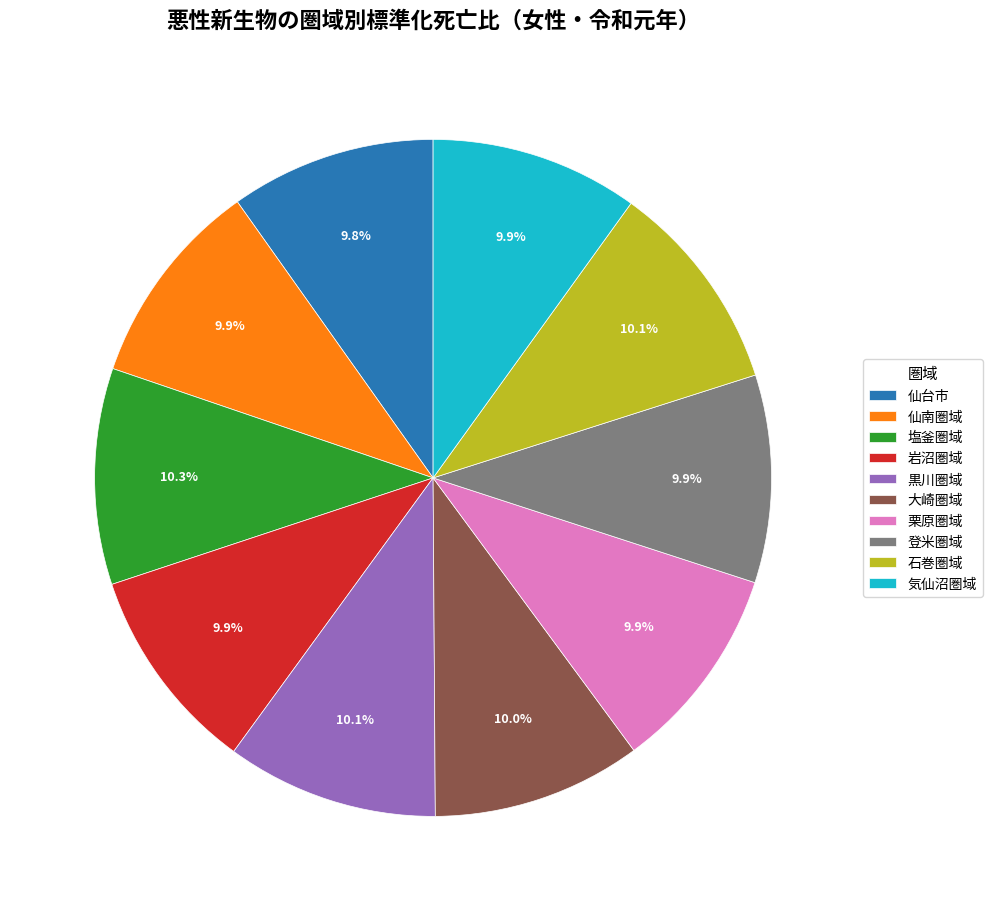

Does 石巻圏域 account for over 50% of the chart?

No